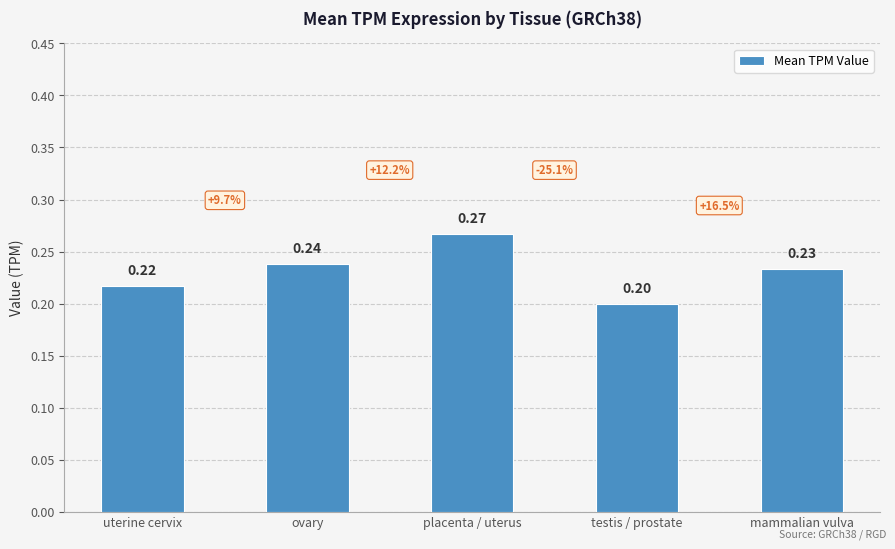

What is the label of the 3rd bar from the right?

placenta / uterus